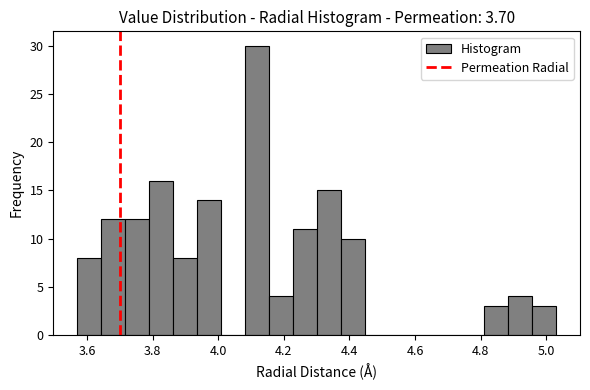

Around what value on the x-axis is the tallest bar? Give the approximate position of its centre, as read against the axis.

4.12